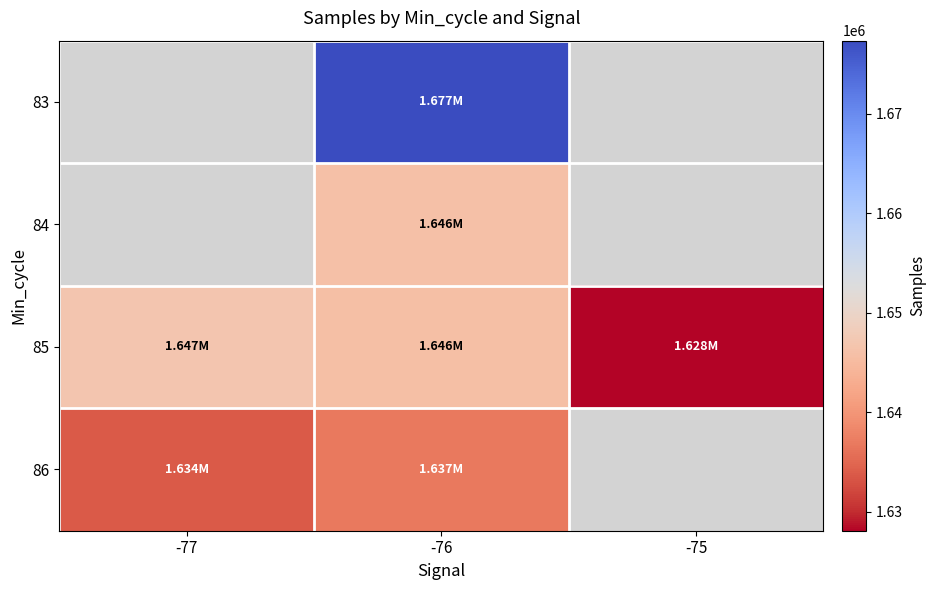

At which category is the sum across all series the highest?

-76